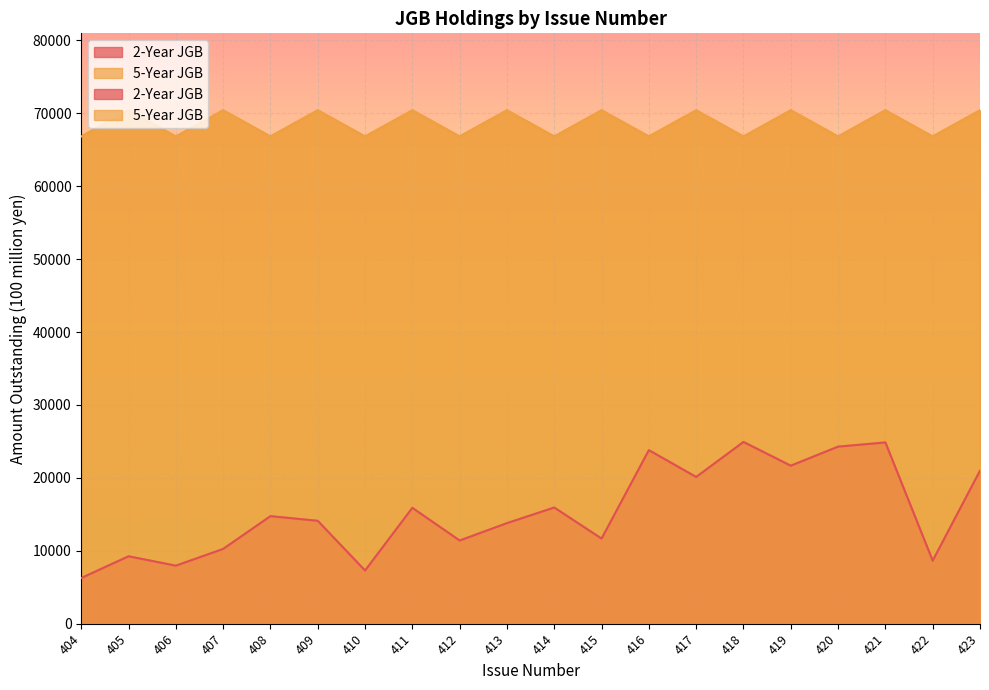

Reading left to right, list all the values displayed in this chart.

2-Year JGB: 404=6257	405=9242	406=7951	407=10250	408=14746	409=14106	410=7288	411=15885	412=11404	413=13787	414=15930	415=11668	416=23797	417=20119	418=24923	419=21666	420=24280	421=24855	422=8640	423=20972
5-Year JGB: 404=66821	405=70409	406=66821	407=70409	408=66821	409=70409	410=66821	411=70409	412=66821	413=70409	414=66821	415=70409	416=66821	417=70409	418=66821	419=70409	420=66821	421=70409	422=66821	423=70409